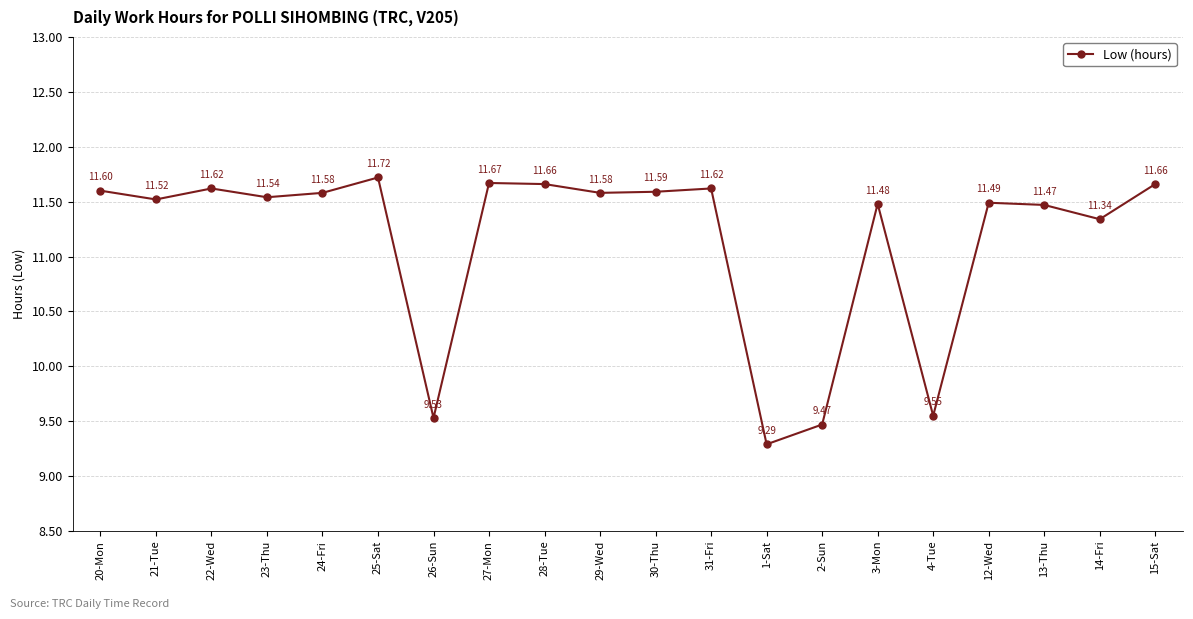

What is the label of the 15th point from the left?

3-Mon